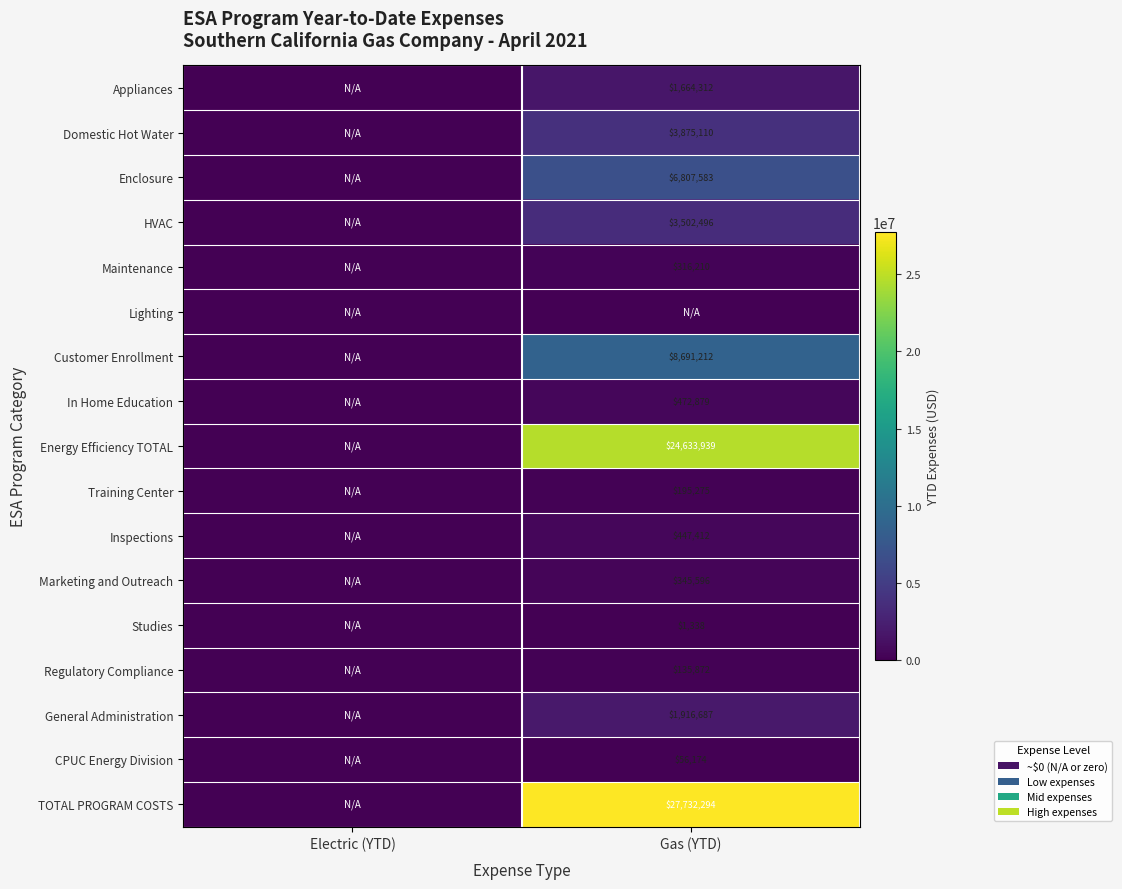

True or false: HVAC has a value of 1902758.7 at Gas (YTD).

False